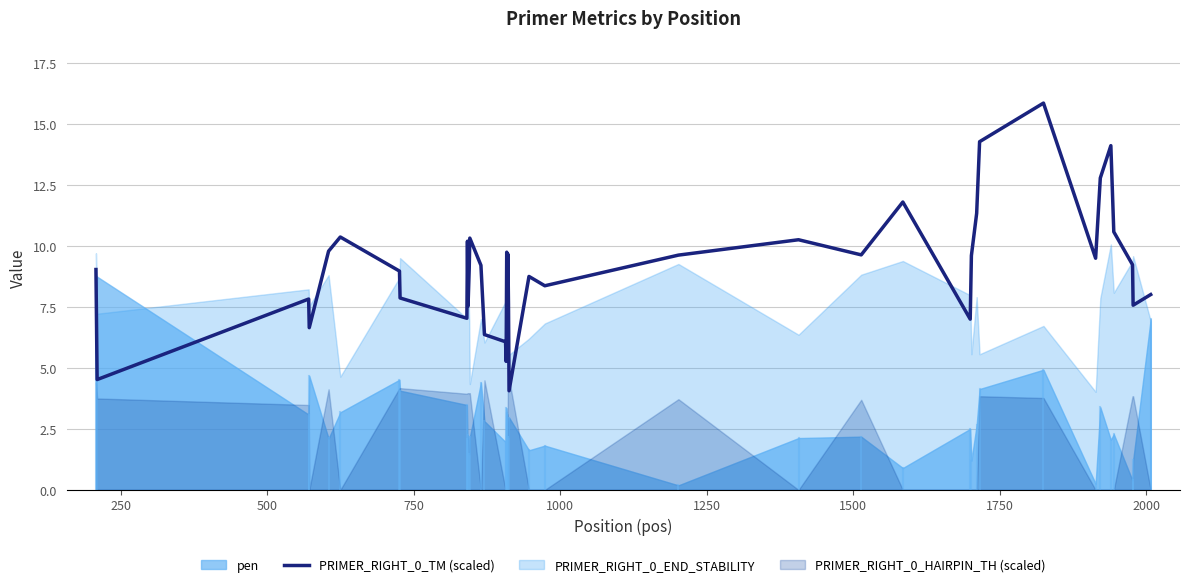

What is the highest value of the PRIMER_RIGHT_0_TM (scaled) series?

15.9